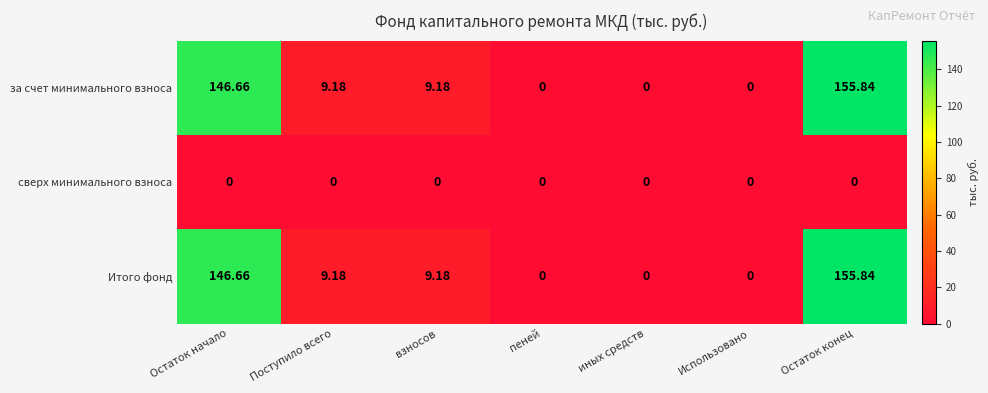

At which category does the chart reach its peak across all series?

Остаток конец